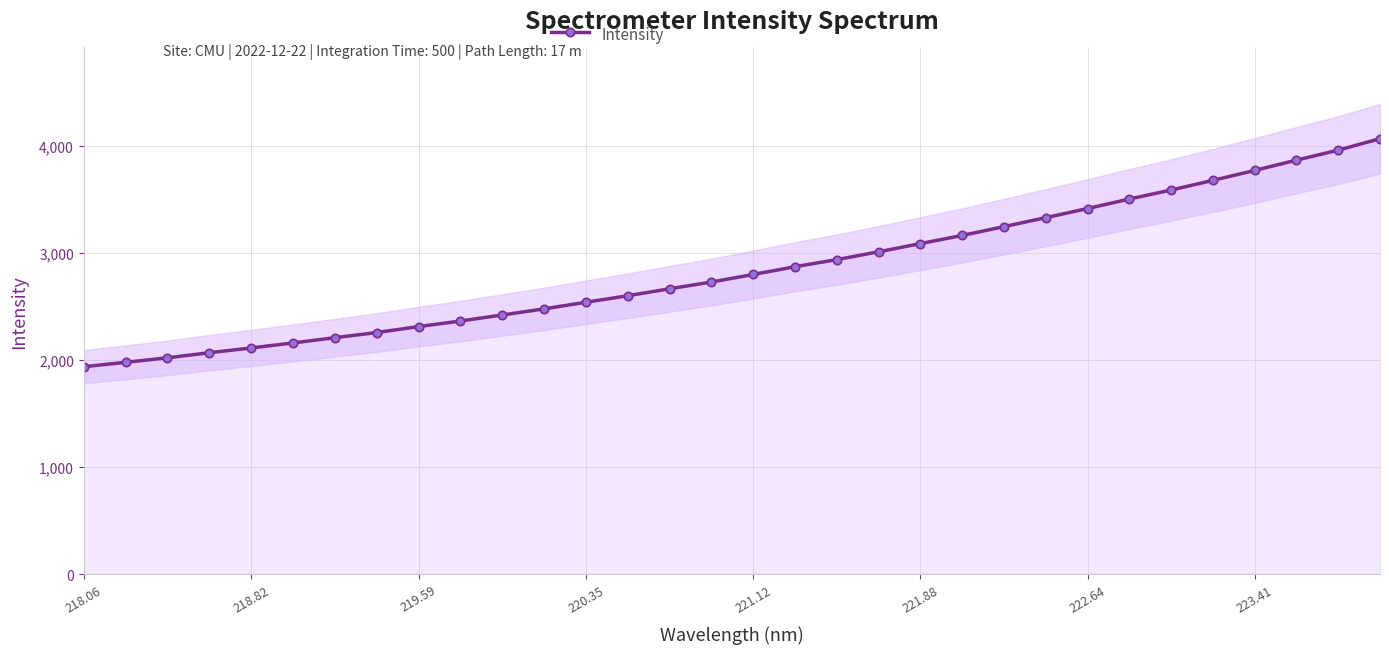

At which category does the chart reach its minimum across all series?

218.06